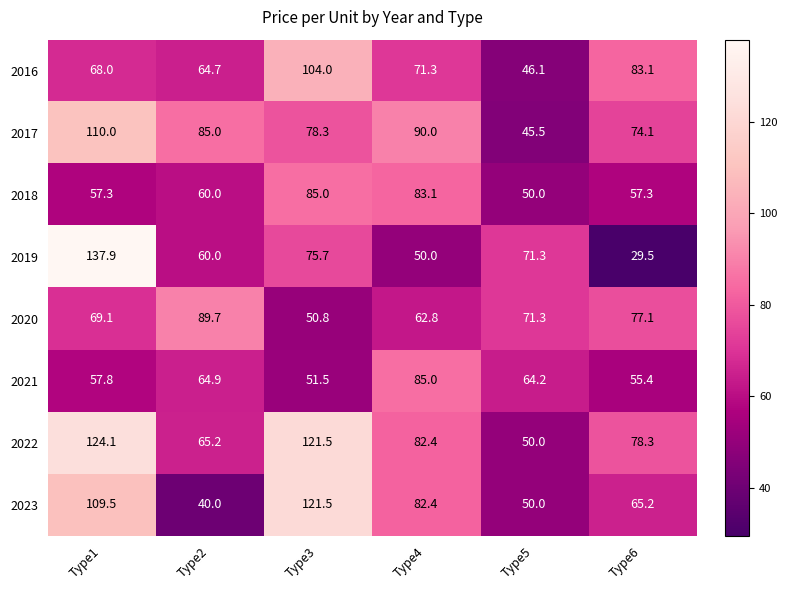

What is the difference between the highest and lowest values at Type6?

53.6